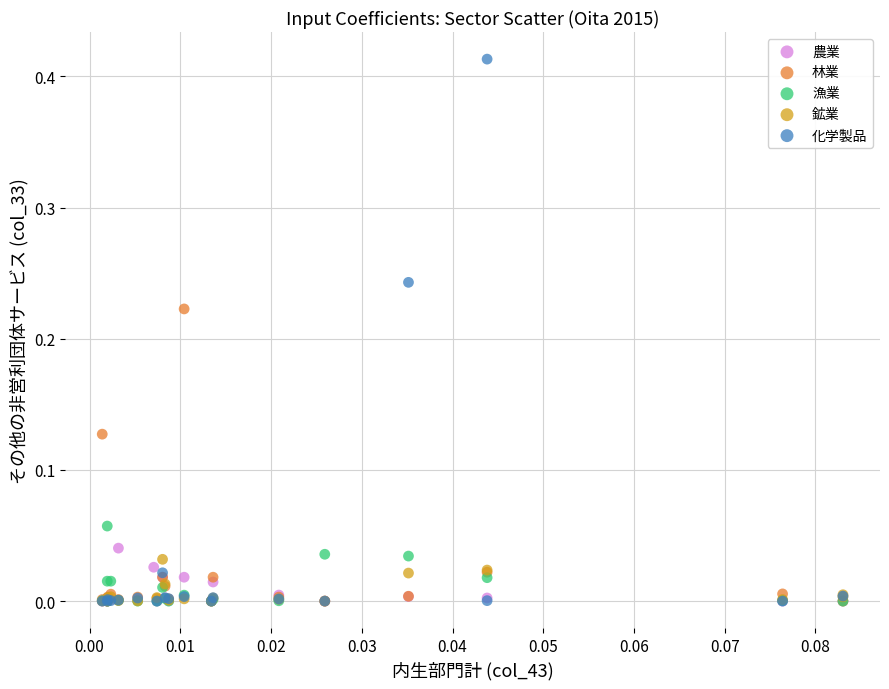

Which series contains the highest Y value?

化学製品